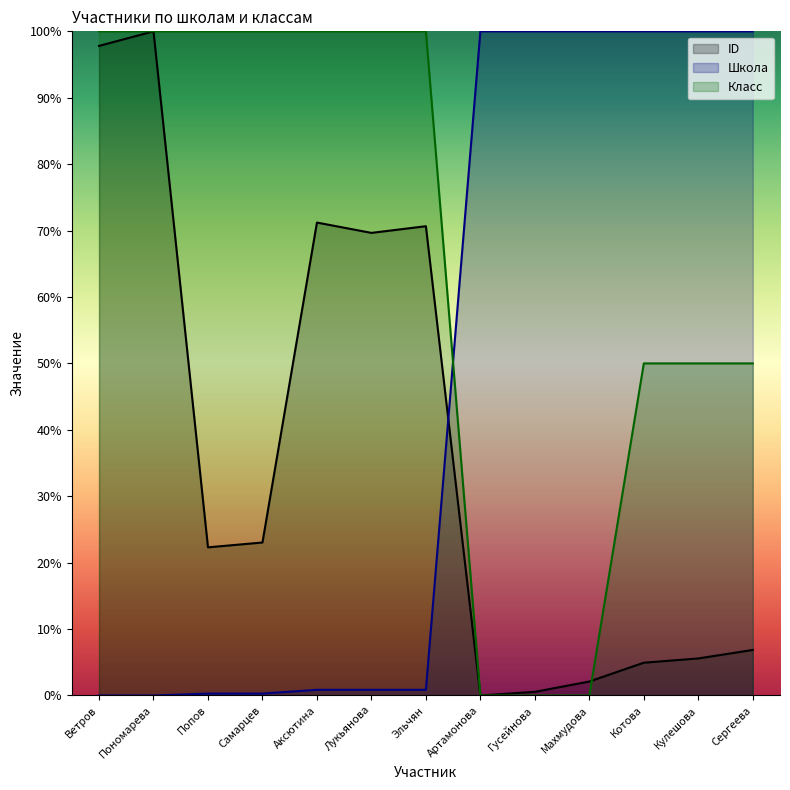

At Махмудова, list the series in order from smallest to largest.

Класс, ID, Школа